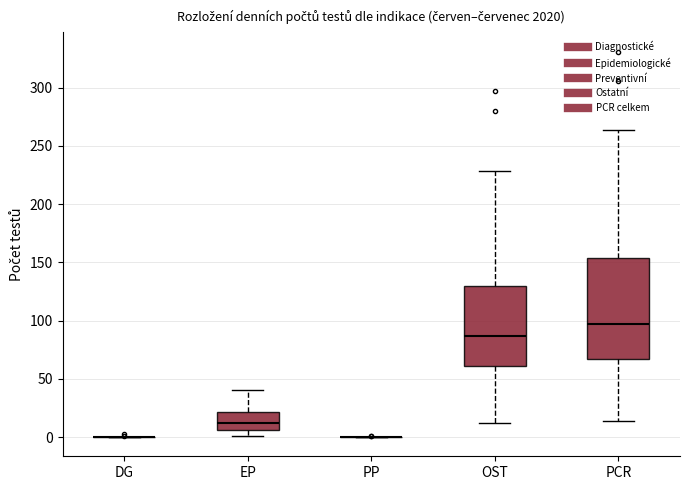

Reading left to right, read every box against the y-axis: the position of its median line, the range the box covers, and the ends of its whiskers. The values are not printed on the chart, so give them approximately, as read against the axis.

DG: box collapsed to a line at 0, whiskers 0 to 0
EP: median 10, box 5 to 20, whiskers 0 to 40
PP: box collapsed to a line at 0, whiskers 0 to 0
OST: median 85, box 60 to 130, whiskers 10 to 230
PCR: median 95, box 65 to 155, whiskers 15 to 265